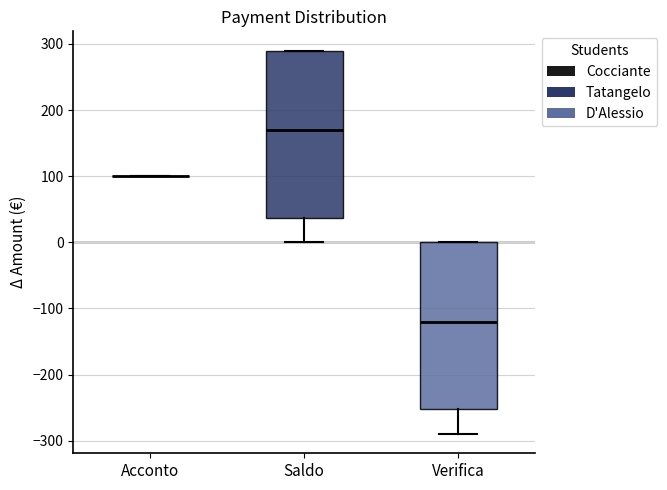

Reading left to right, read every box against the y-axis: the position of its median line, the range the box covers, and the ends of its whiskers. The values are not printed on the chart, so give them approximately, as read against the axis.

Acconto: box collapsed to a line at 100, whiskers 100 to 100
Saldo: median 170, box 40 to 290, whiskers 0 to 290
Verifica: median -120, box -250 to 0, whiskers -290 to 0